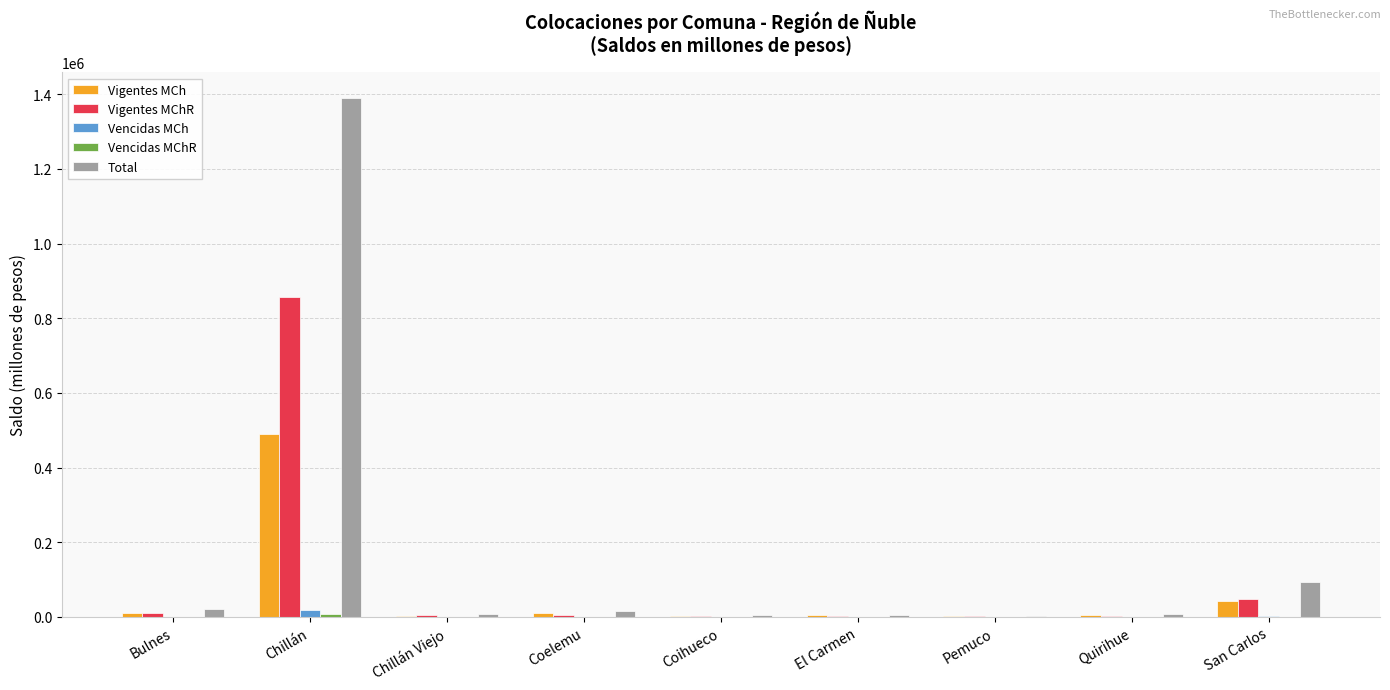

The value of Vigentes MCh at El Carmen is 4041.3. True or false?

True